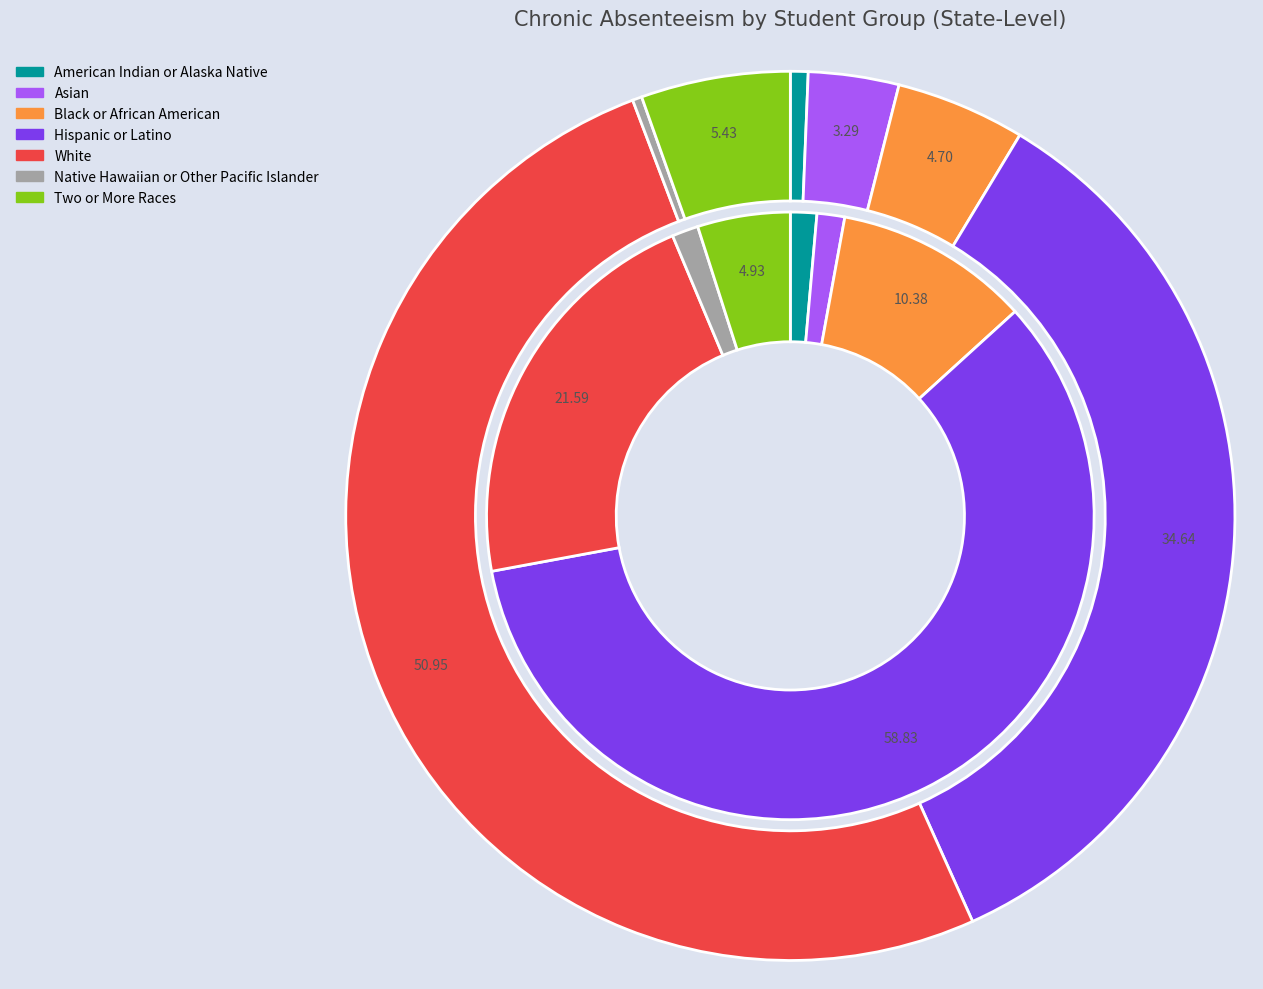

Which slice represents more than half of the pie?

White